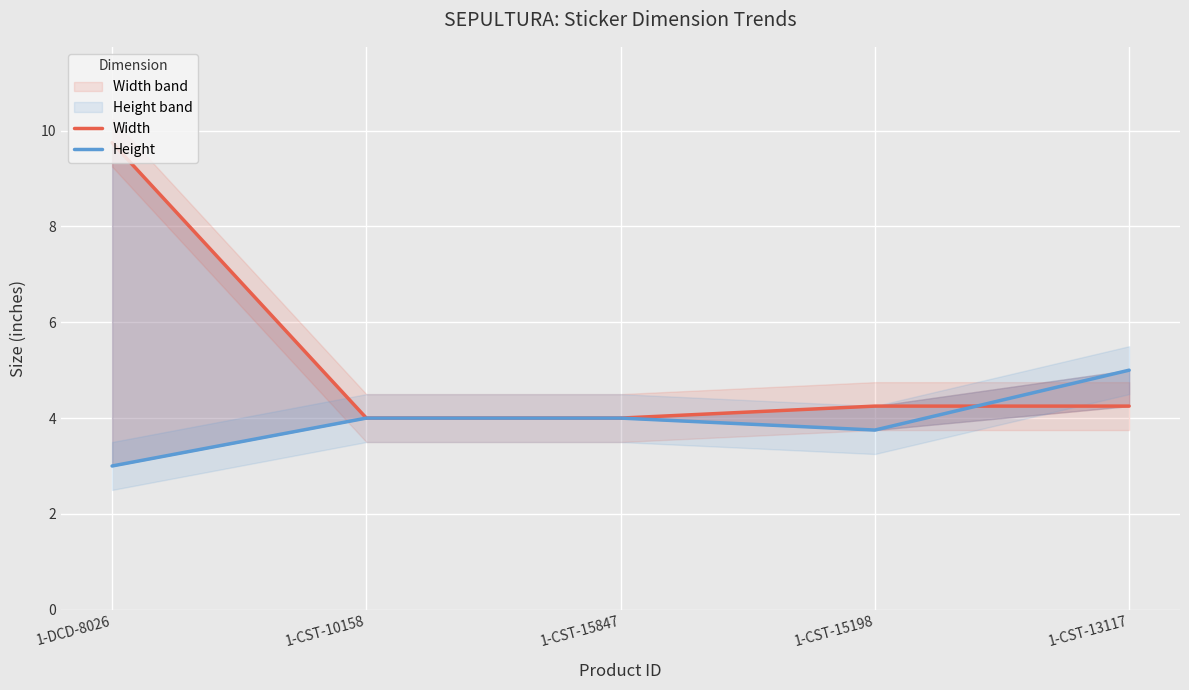

True or false: Height has a value of 5.5 at 1-CST-15198.

False